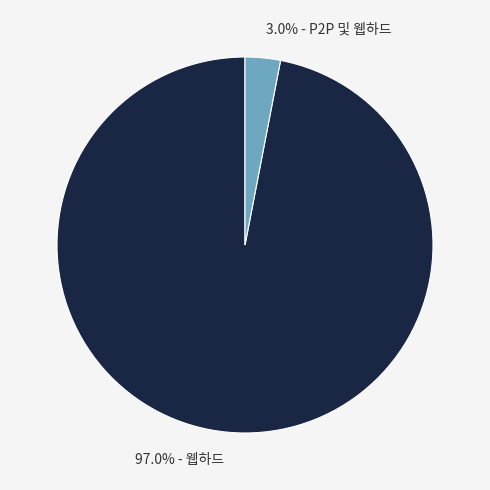

What portion of the pie excludes 97.0% - 웹하드?

3.0%